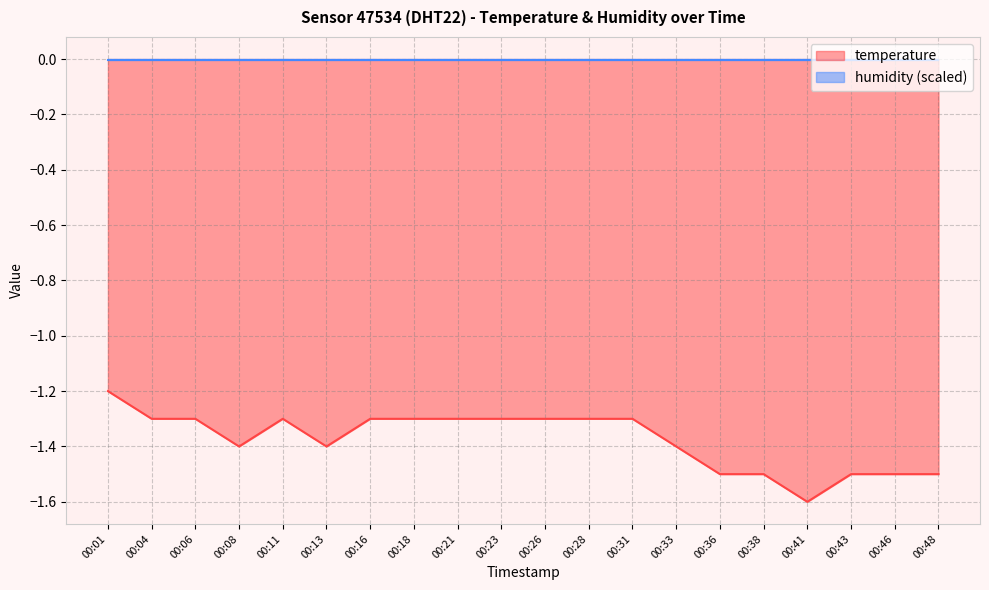

The value at 00:23 is -1.3. True or false?

True